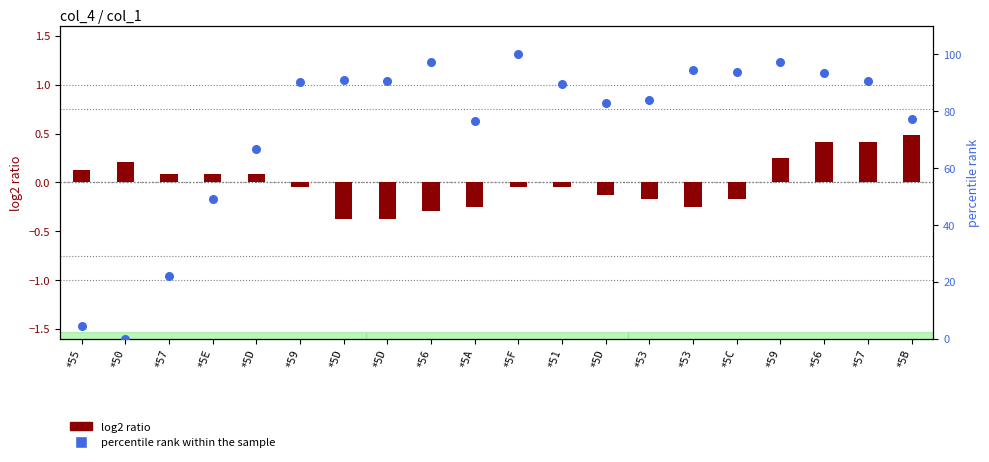

Which series has the largest Y range (max minus min)?

percentile rank within the sample